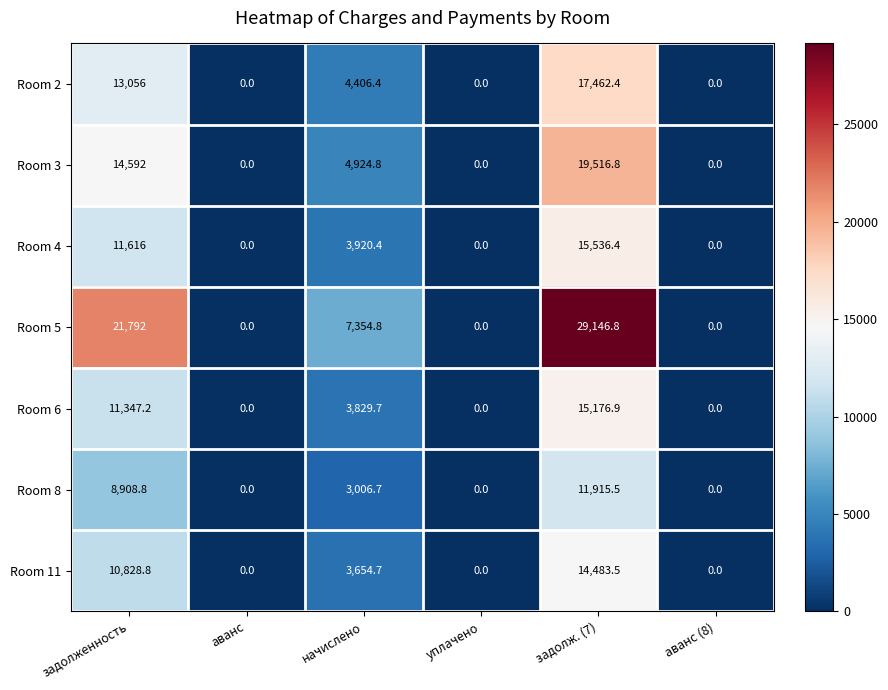

At how many categories does at least one series exceed 4678?

3